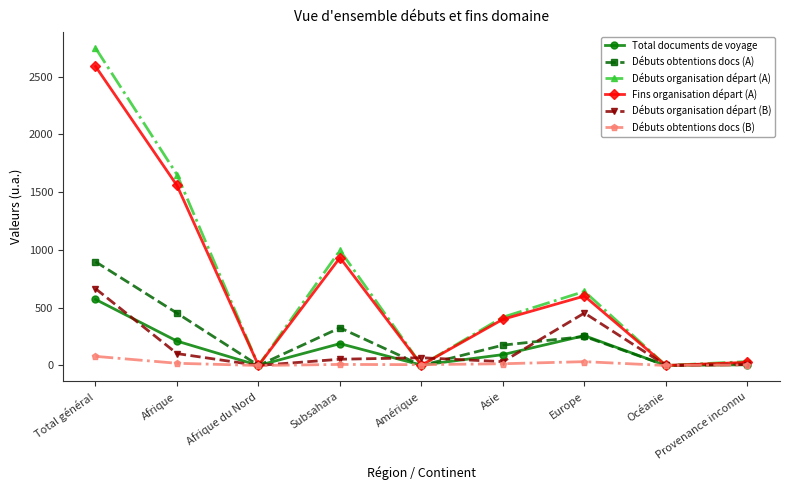

Where is the first local minimum for Débuts organisation départ (B)?

Afrique du Nord